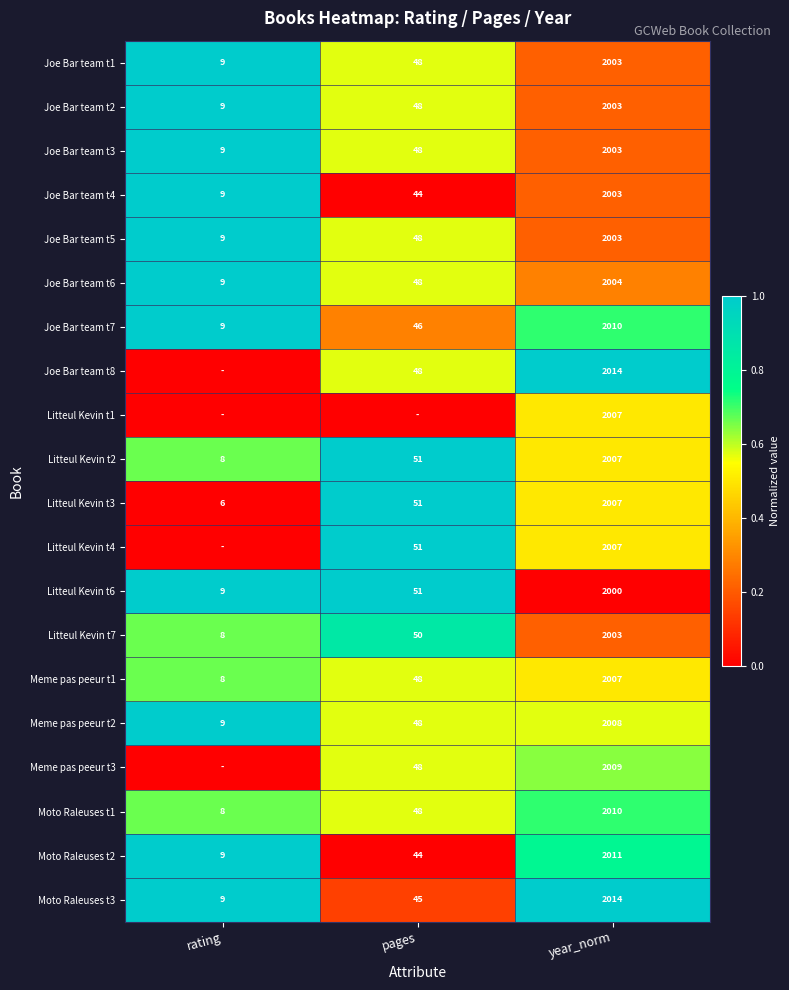

List the labels in order of Meme pas peeur t2 value, smallest first.

rating, pages, year_norm